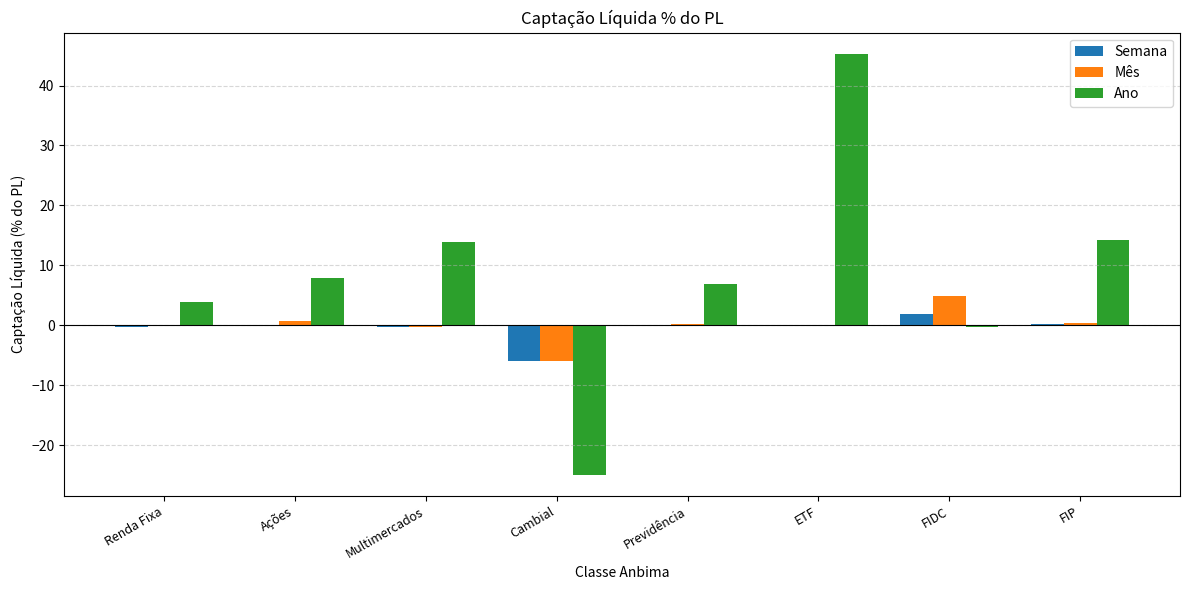

What is the greatest value displayed?

45.3